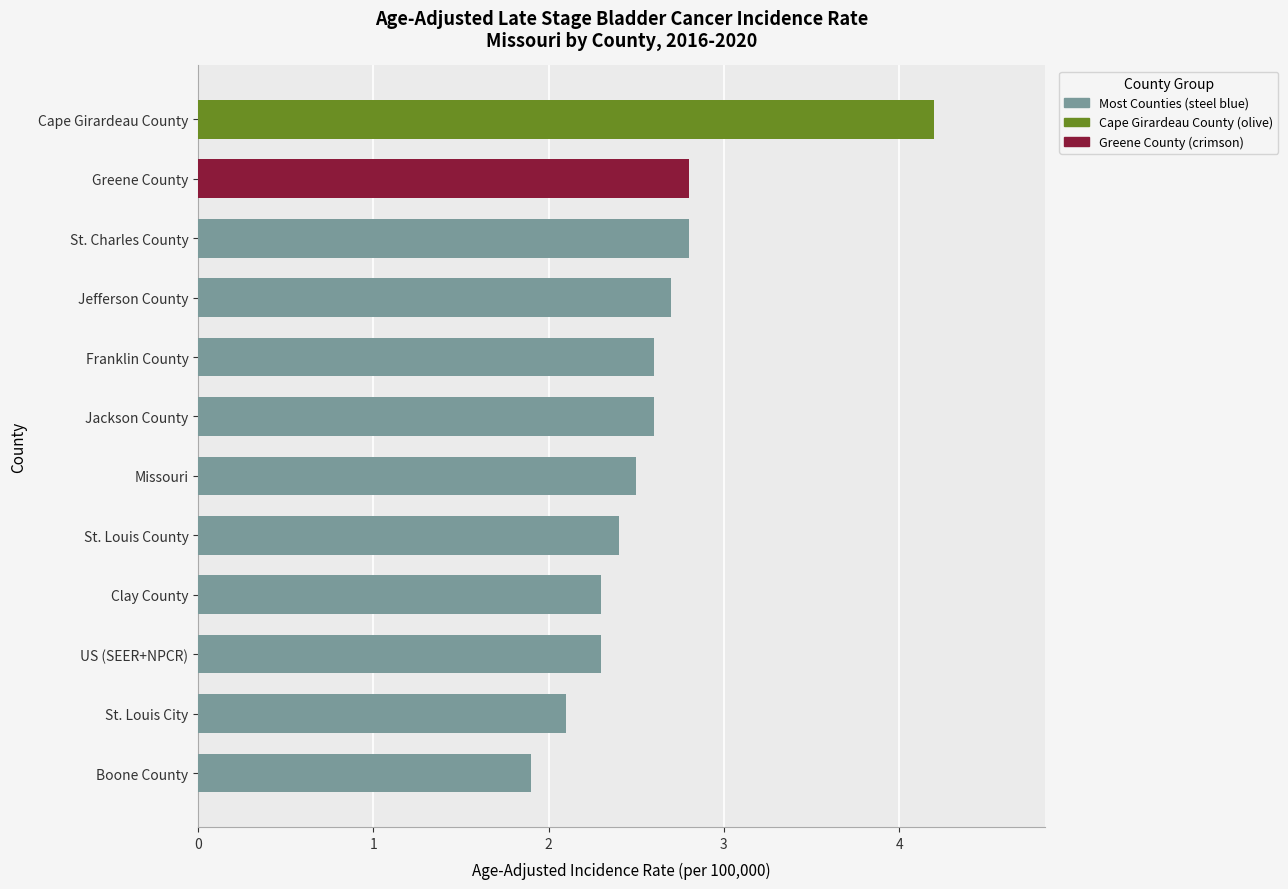

Does the chart contain any negative values?

No